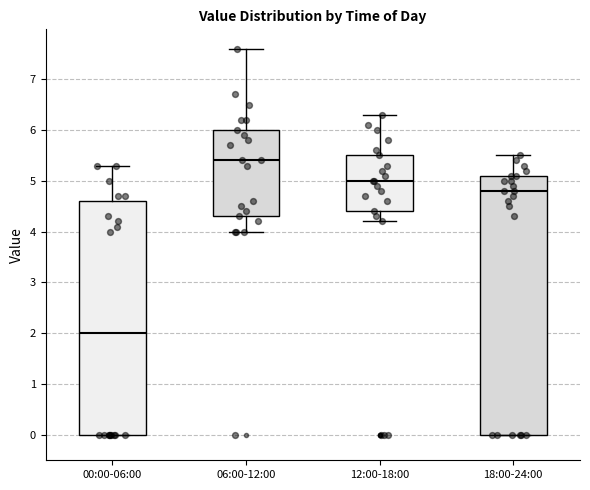

Which box is the tallest, from its lower edge to its upper edge?

18:00-24:00